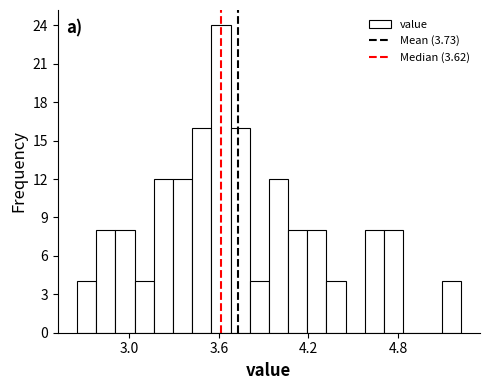

Around what value on the x-axis is the tallest bar? Give the approximate position of its centre, as read against the axis.

3.6